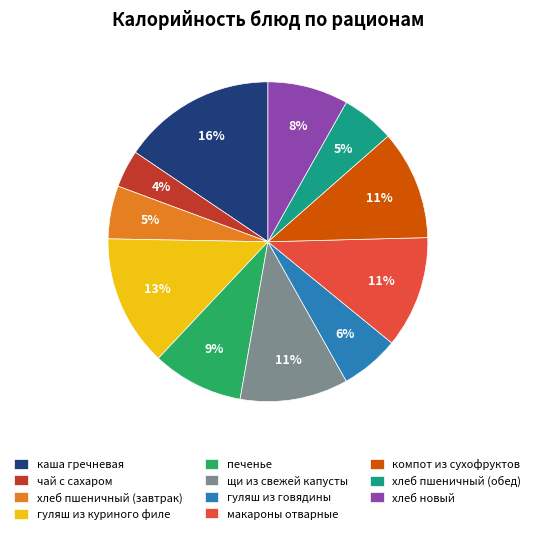

Does печенье represent more than half of the total?

No